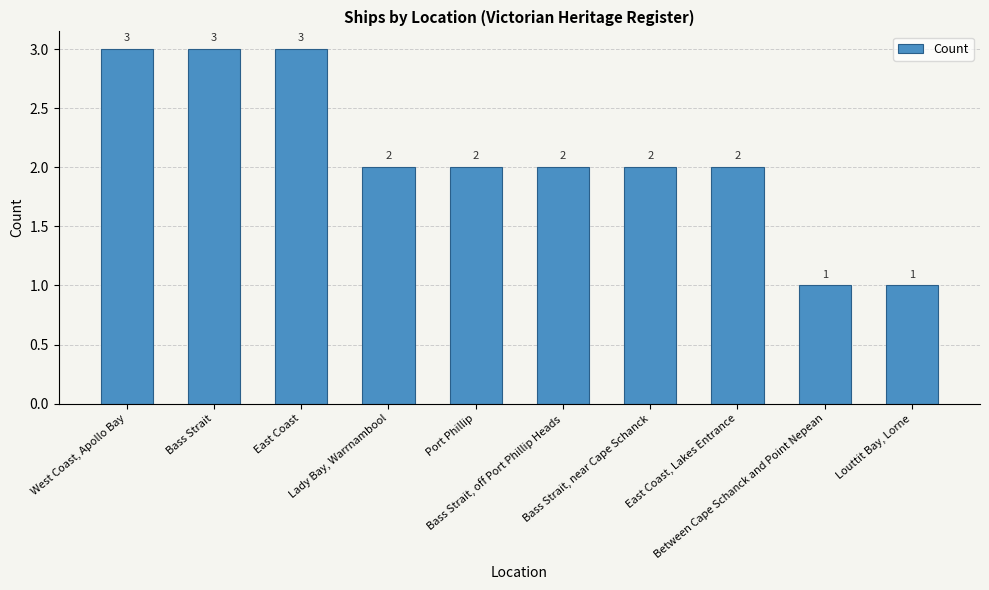

Count the number of data series in this chart.

1